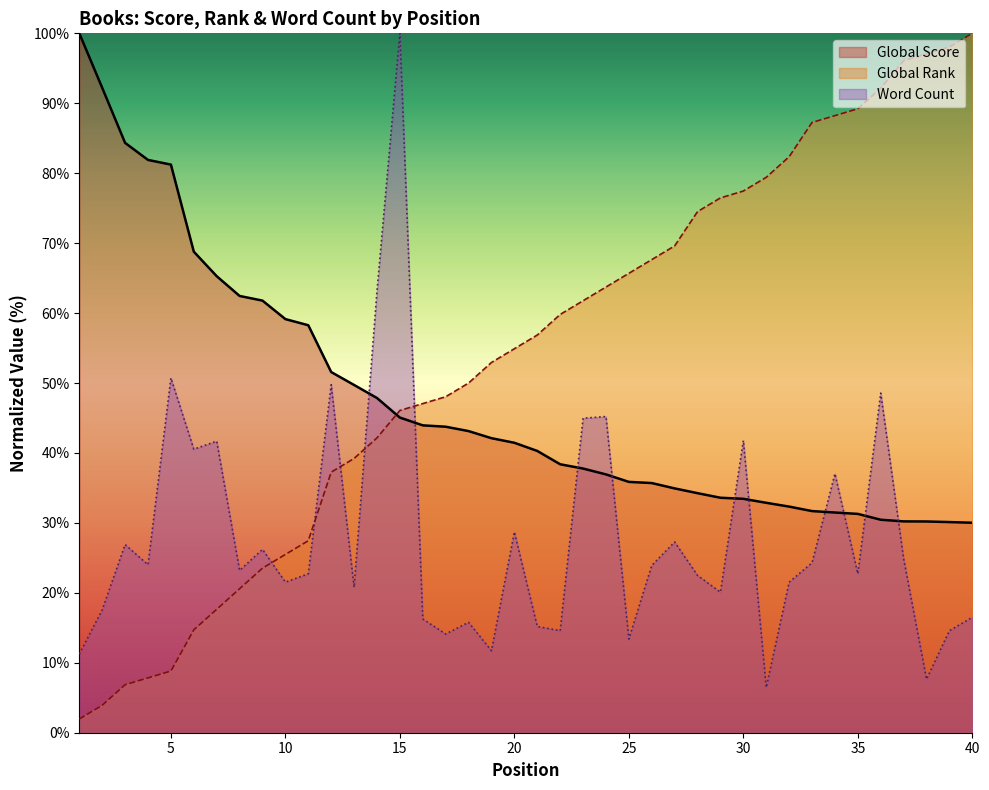

What is the minimum value shown in the chart?

2.0